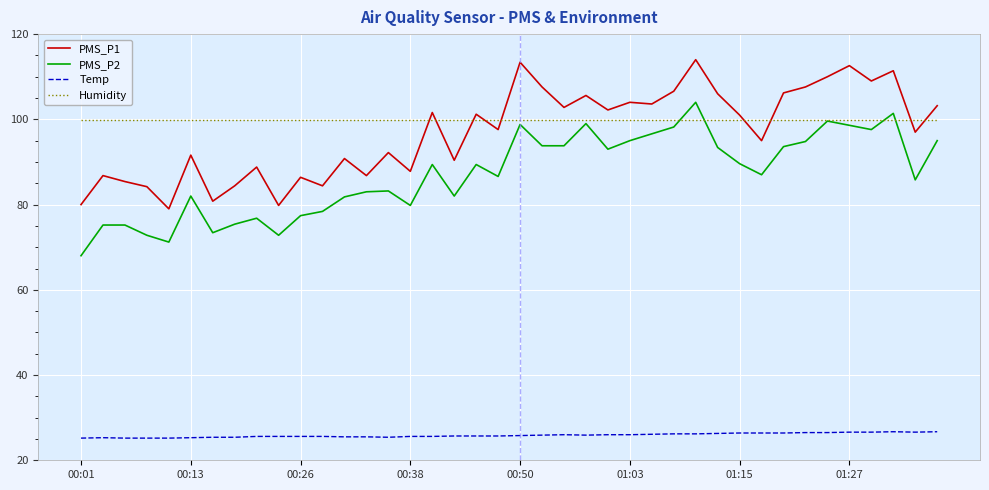

How many categories are shown in the chart?

40